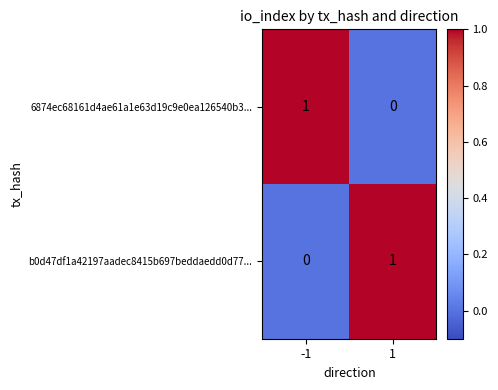

Is the value of 6874ec68161d4ae61a1e63d19c9e0ea126540b3... at 1 greater than the value of b0d47df1a42197aadec8415b697beddaedd0d77... at 1?

No